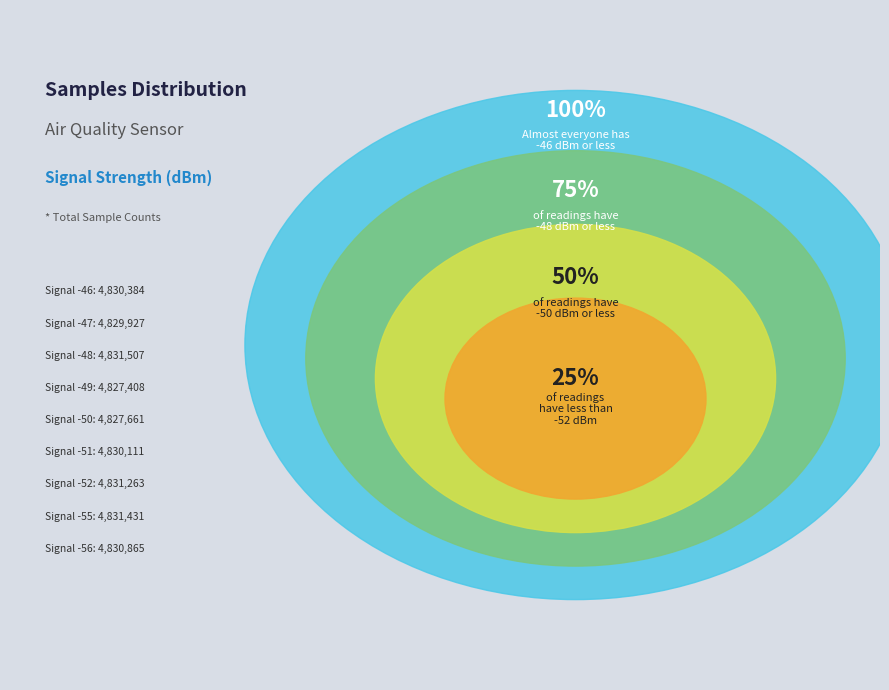

What is the change in value from -55 to -49?

-4023